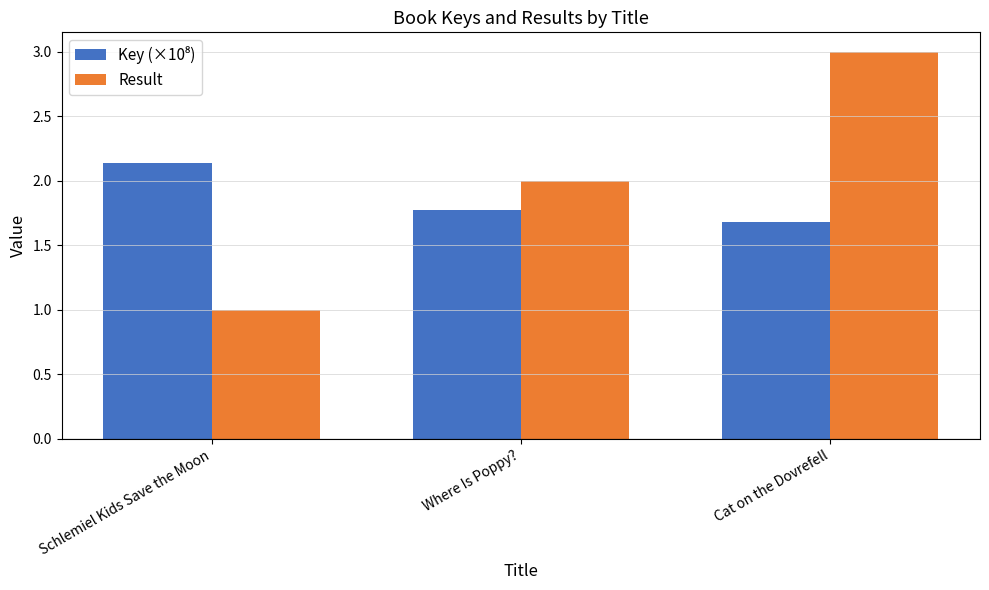

List the labels in order of Result value, smallest first.

Schlemiel Kids Save the Moon, Where Is Poppy?, Cat on the Dovrefell